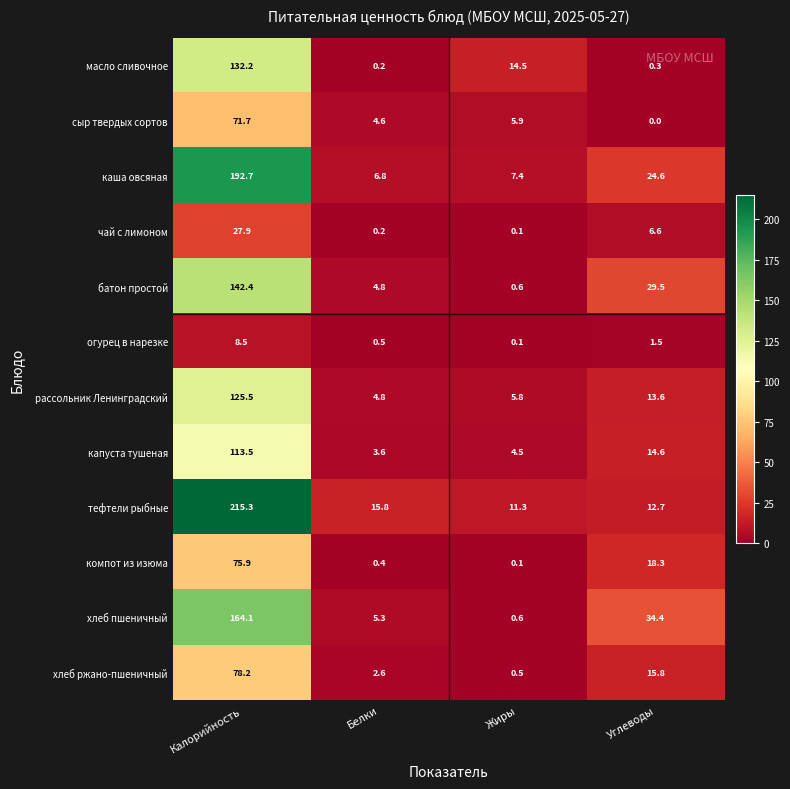

Is it true that каша овсяная equals 7.4 at Жиры?

True